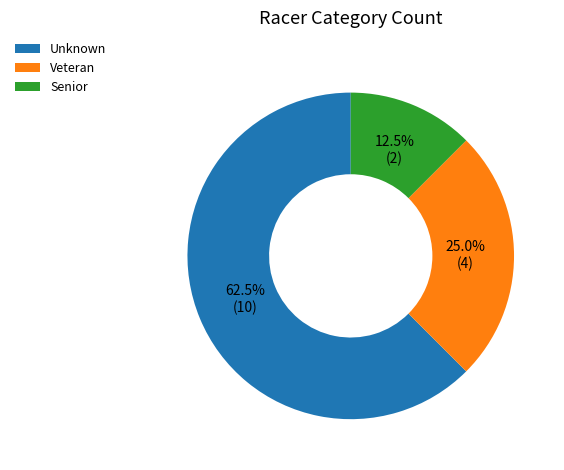

To the nearest percent, what percentage of the pie is Veteran?

25%